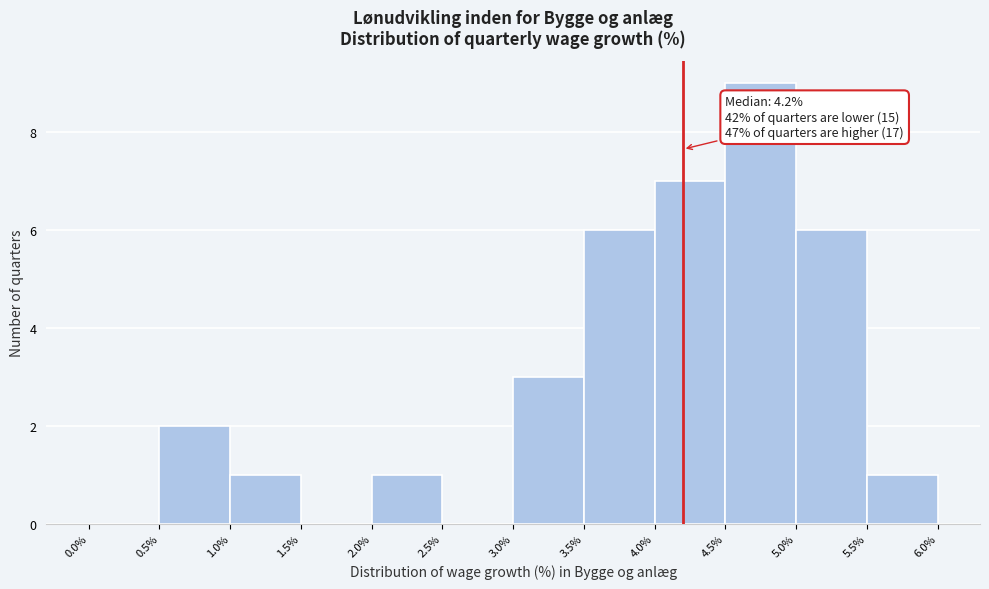

Which range on the x-axis has the tallest bar?

4.5% to 5.0%